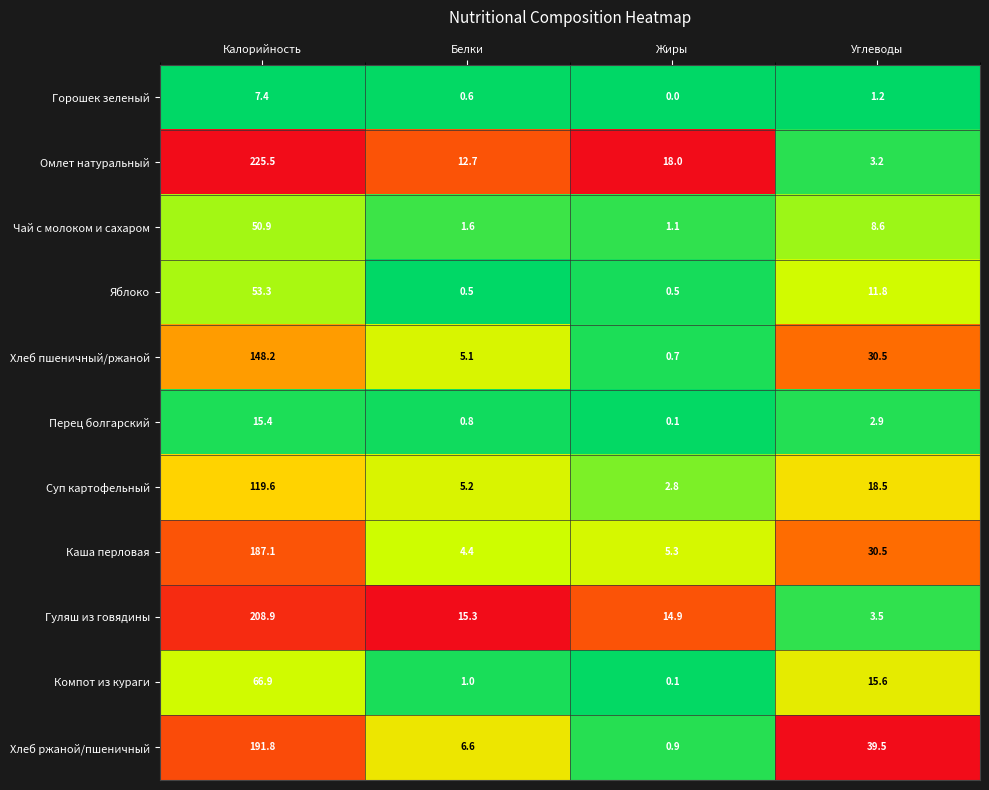

Which series has the largest range (max minus min)?

Омлет натуральный